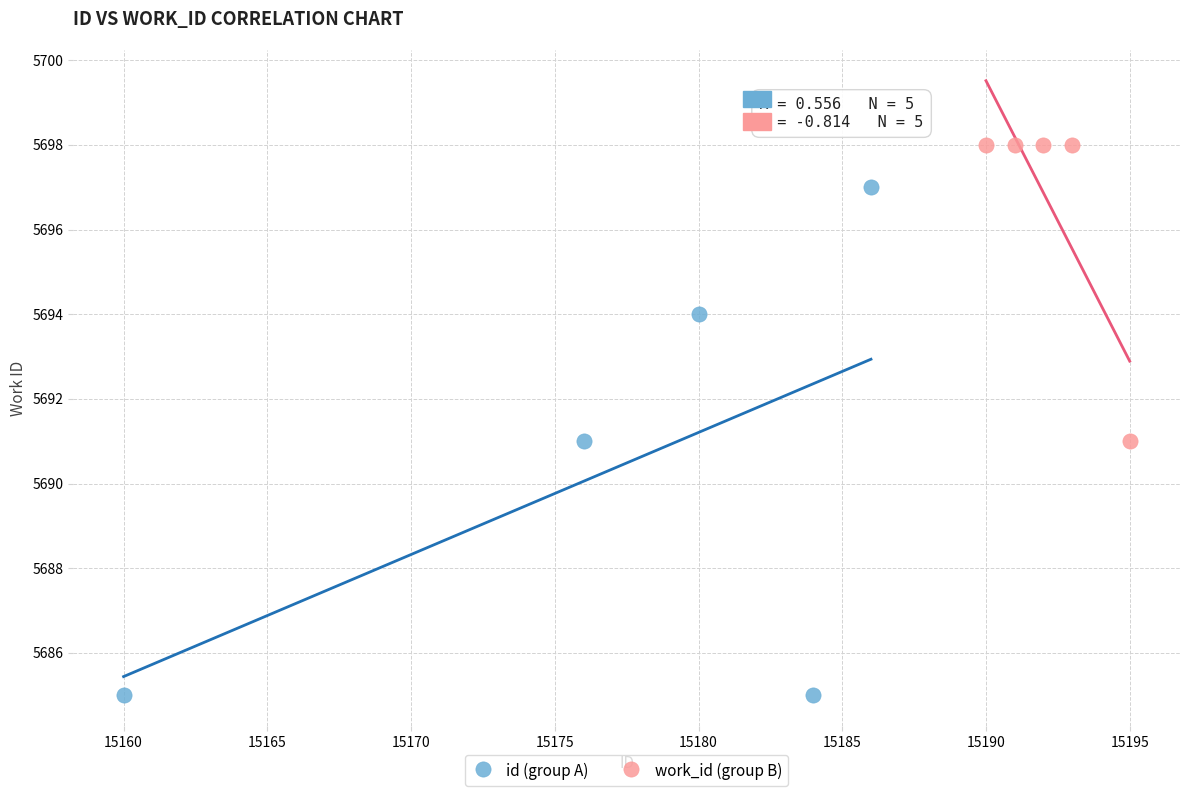

What are all the series names shown in the legend?

id (group A), work_id (group B)